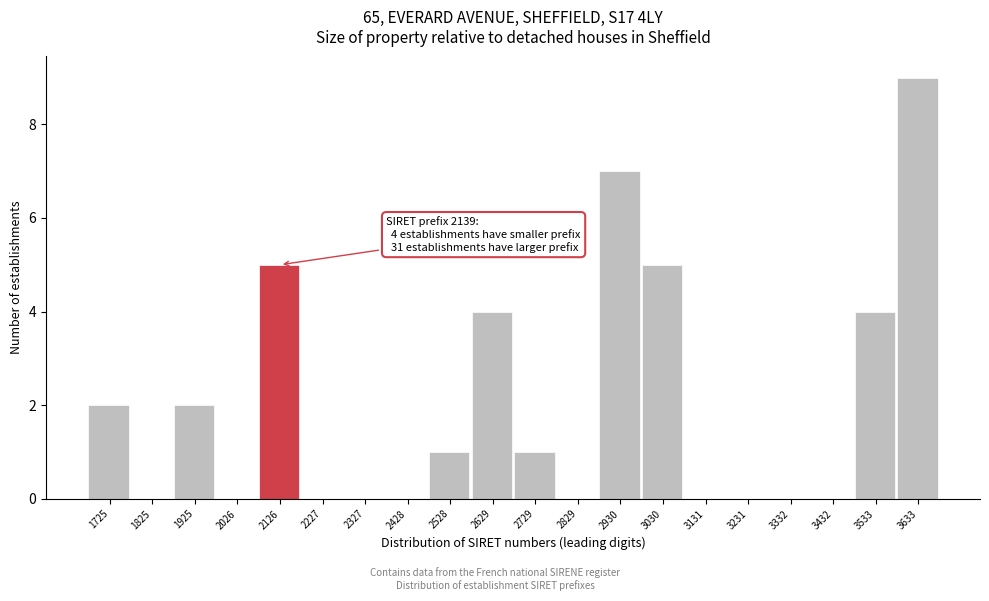

Reading right to left, transcribe all the data shown in this chart.

3633=9	3533=4	3432=0	3332=0	3231=0	3131=0	3030=5	2930=7	2829=0	2729=1	2629=4	2528=1	2428=0	2327=0	2227=0	2126=5	2026=0	1925=2	1825=0	1725=2